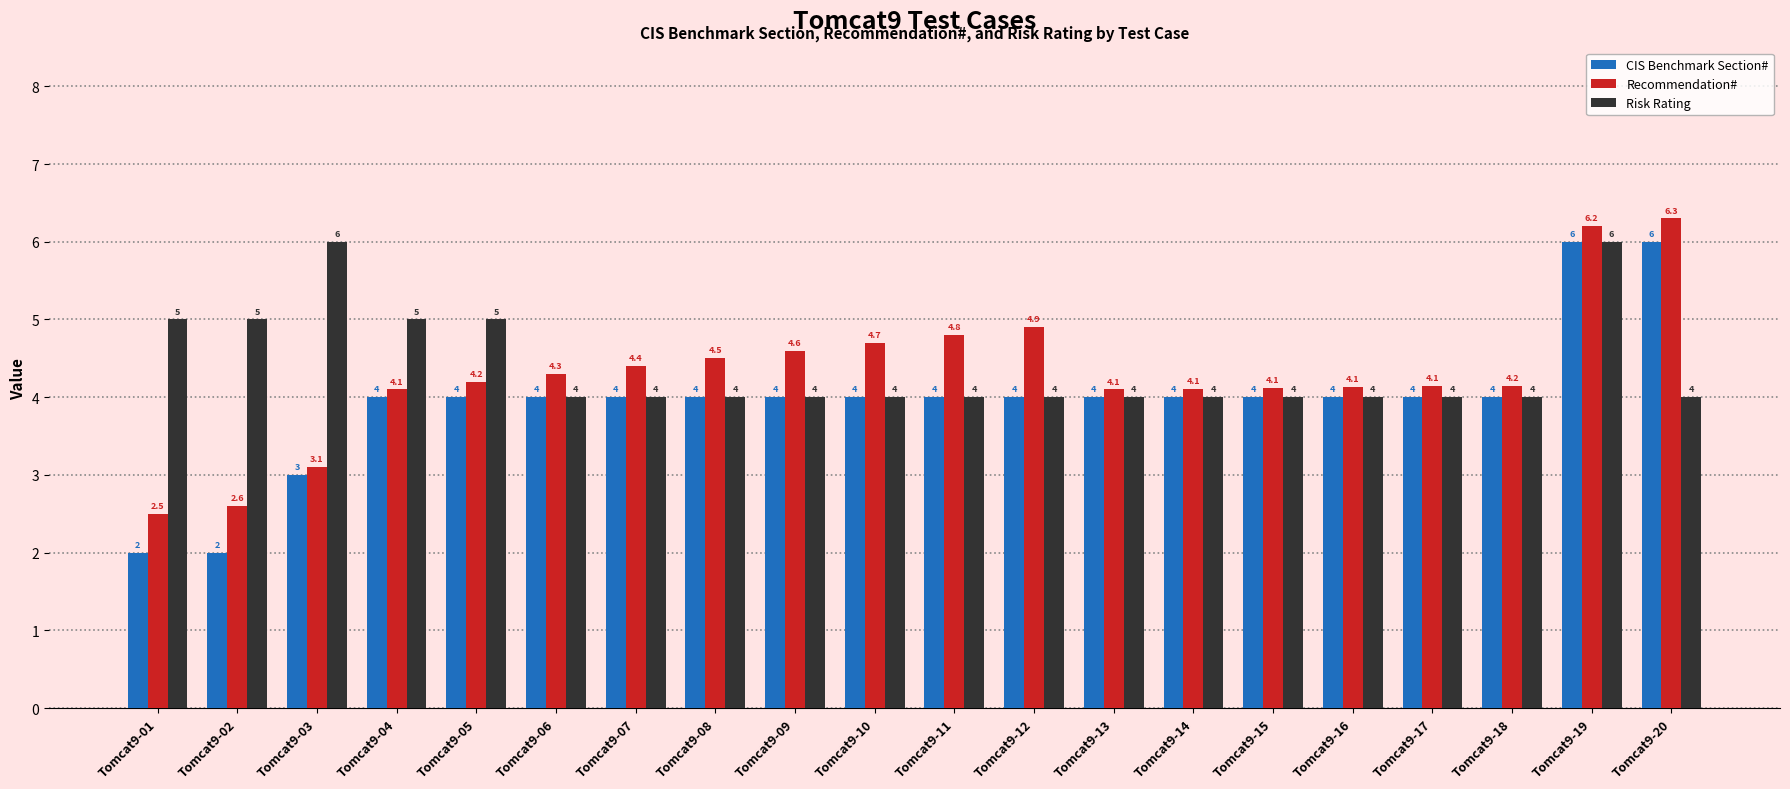

Read the Recommendation# value at Tomcat9-20.

6.3